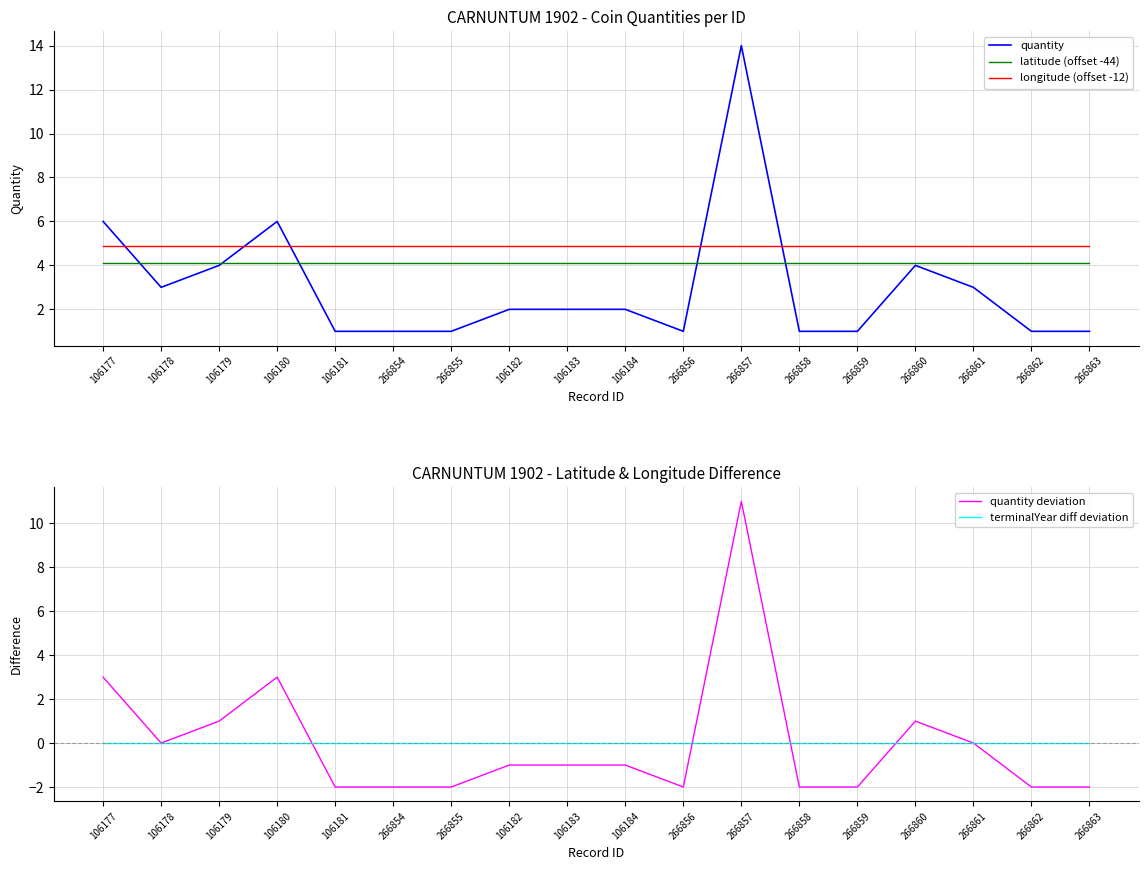

How many series are shown in this chart?

5